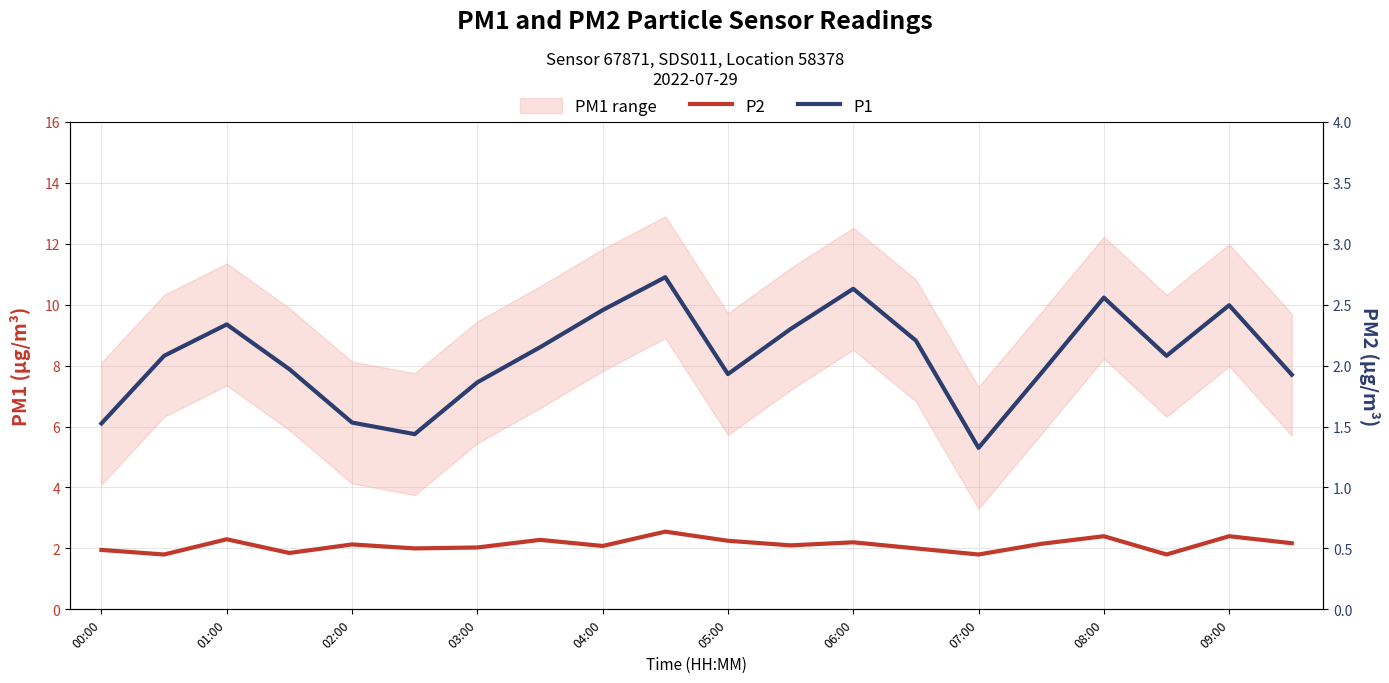

What is the average value of the P1 series?

8.3